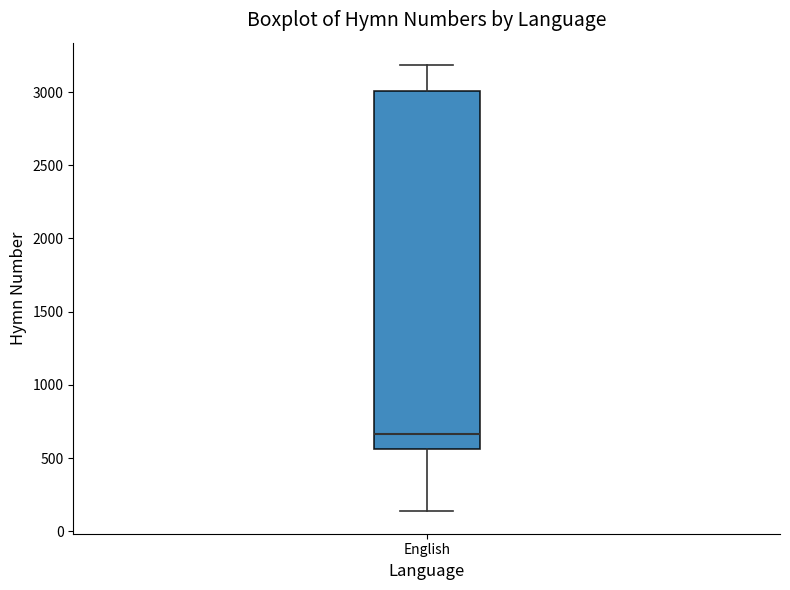

Where does the median line of the box for English sit on the y-axis? The values are not printed on the chart, so give them approximately, as read against the axis.

650